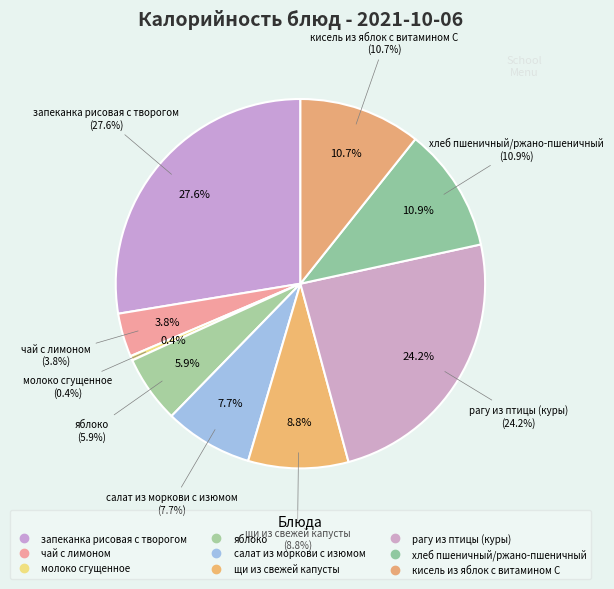

How many segments does this pie chart have?

9